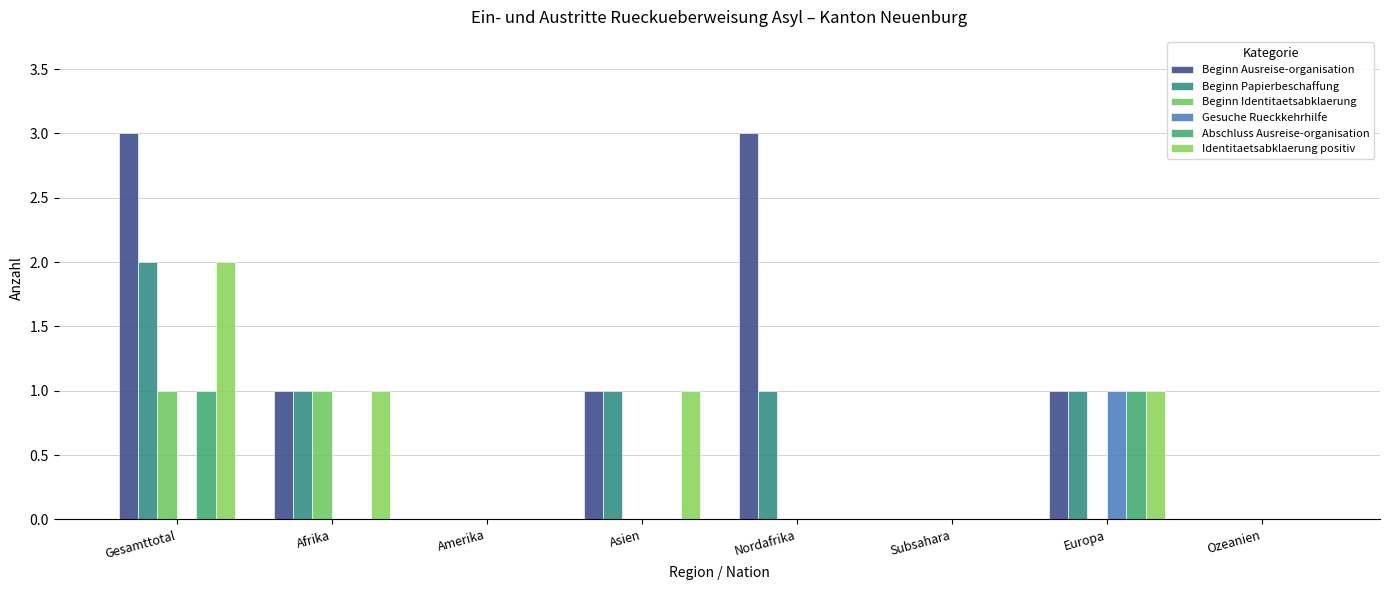

What is the label of the 4th bar from the left?

Asien